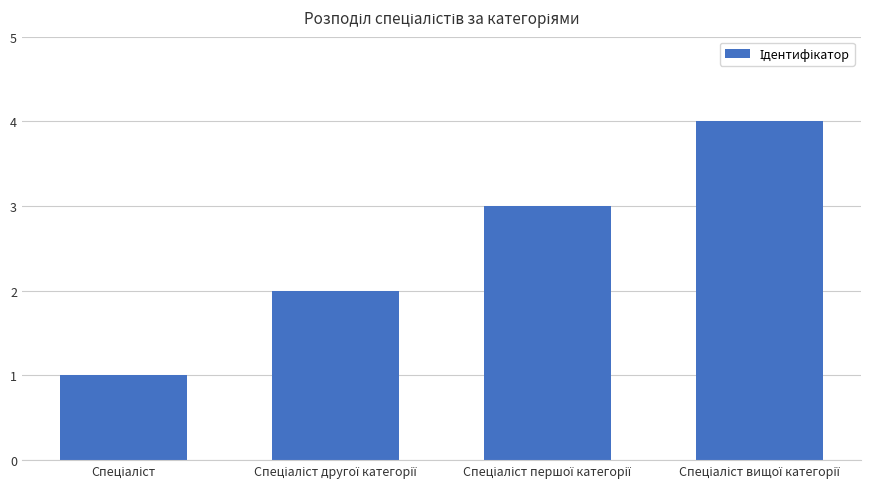

What is the maximum value shown in the chart?

4